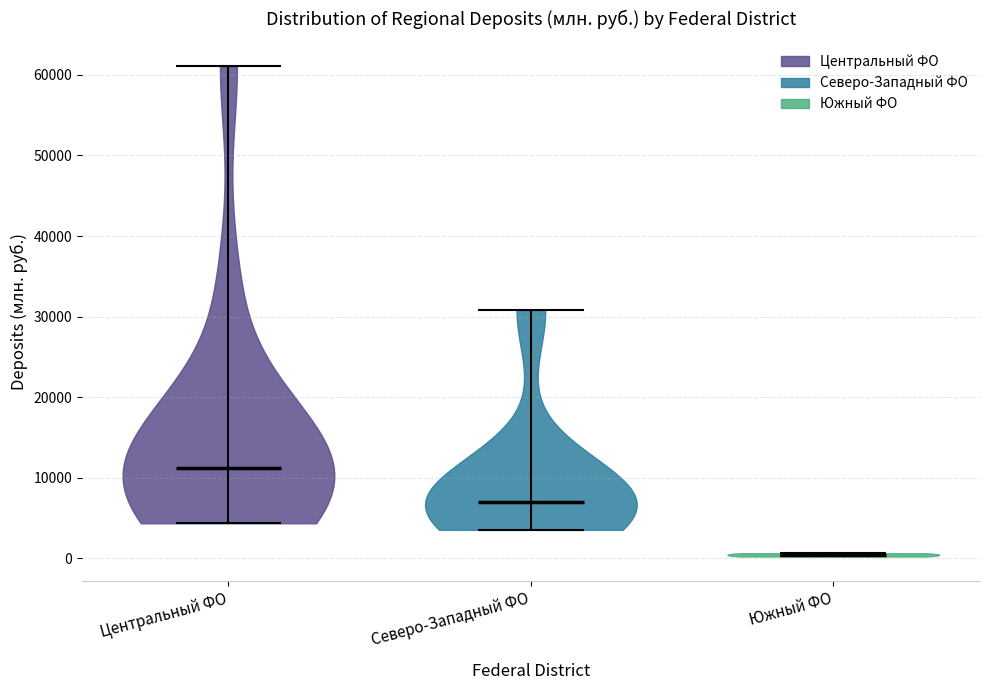

Reading left to right, read every violin against the y-axis: where its median line is, and the lowest and highest points it reaches. The values are not printed on the chart, so give them approximately, as read against the axis.

Центральный ФО: median line 11000, lowest point 4000, highest point 61000
Северо-Западный ФО: median line 7000, lowest point 4000, highest point 31000
Южный ФО: median line 0, lowest point 0, highest point 1000